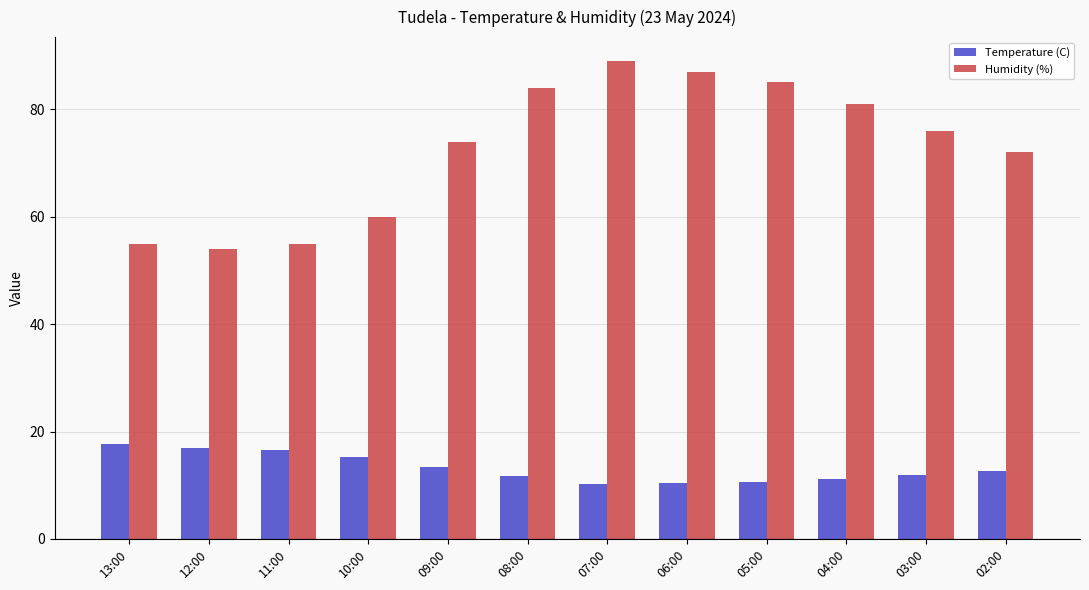

Which series has the largest range (max minus min)?

Humidity (%)